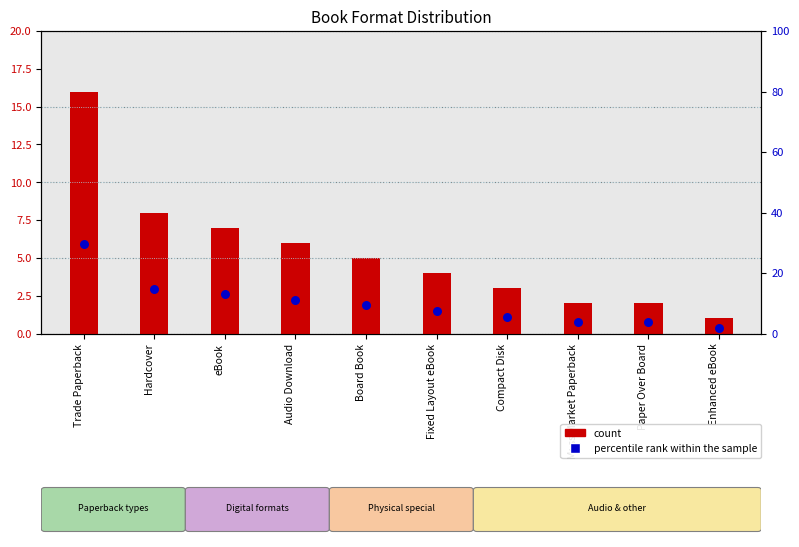

Which series has the widest spread of Y values?

percentile rank